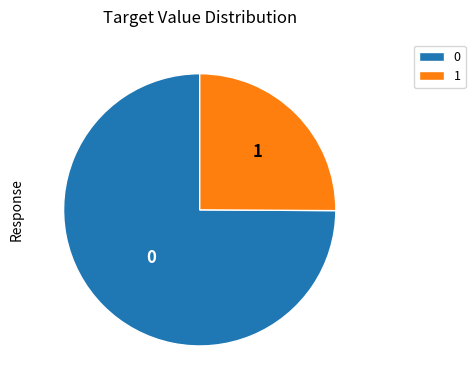

Which slice represents more than half of the pie?

0